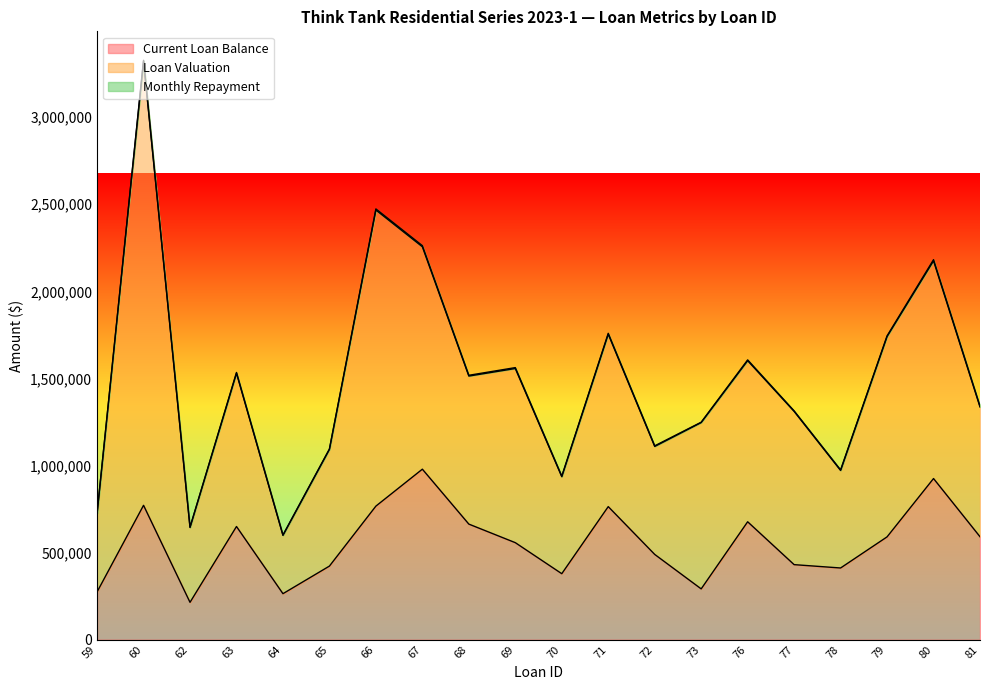

What are all the series names shown in the legend?

Current Loan Balance, Loan Valuation, Monthly Repayment